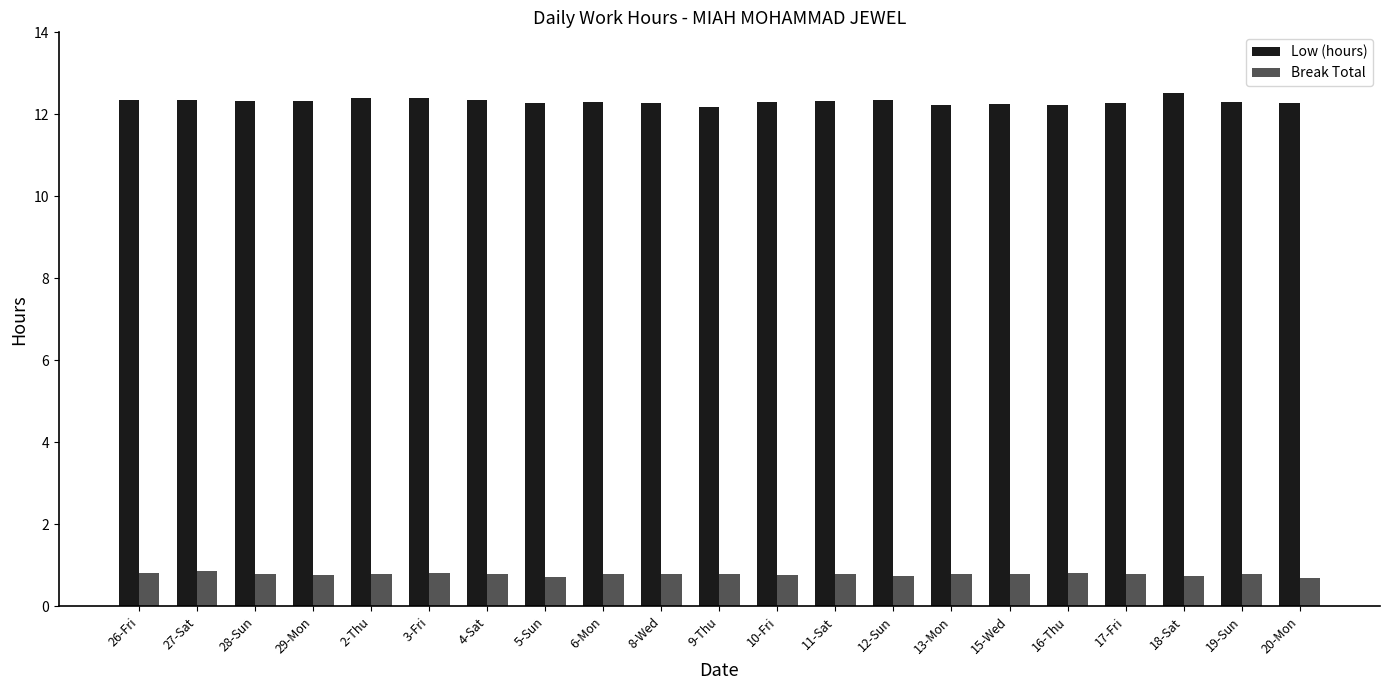

What is the difference between the highest and lowest values at 20-Mon?

11.6